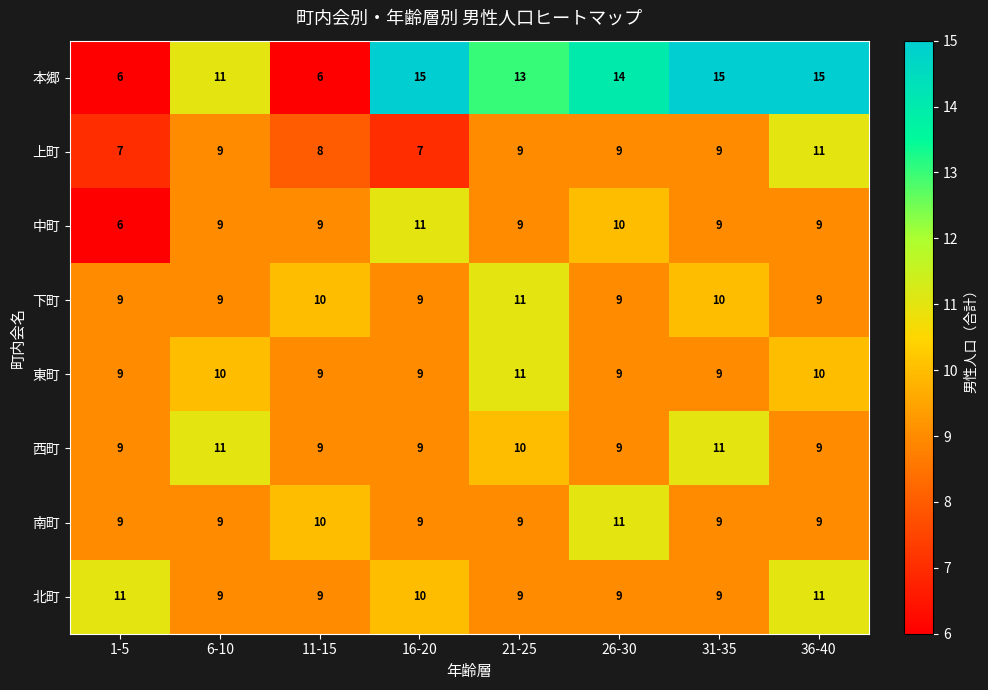

What is the minimum value for 西町?

9